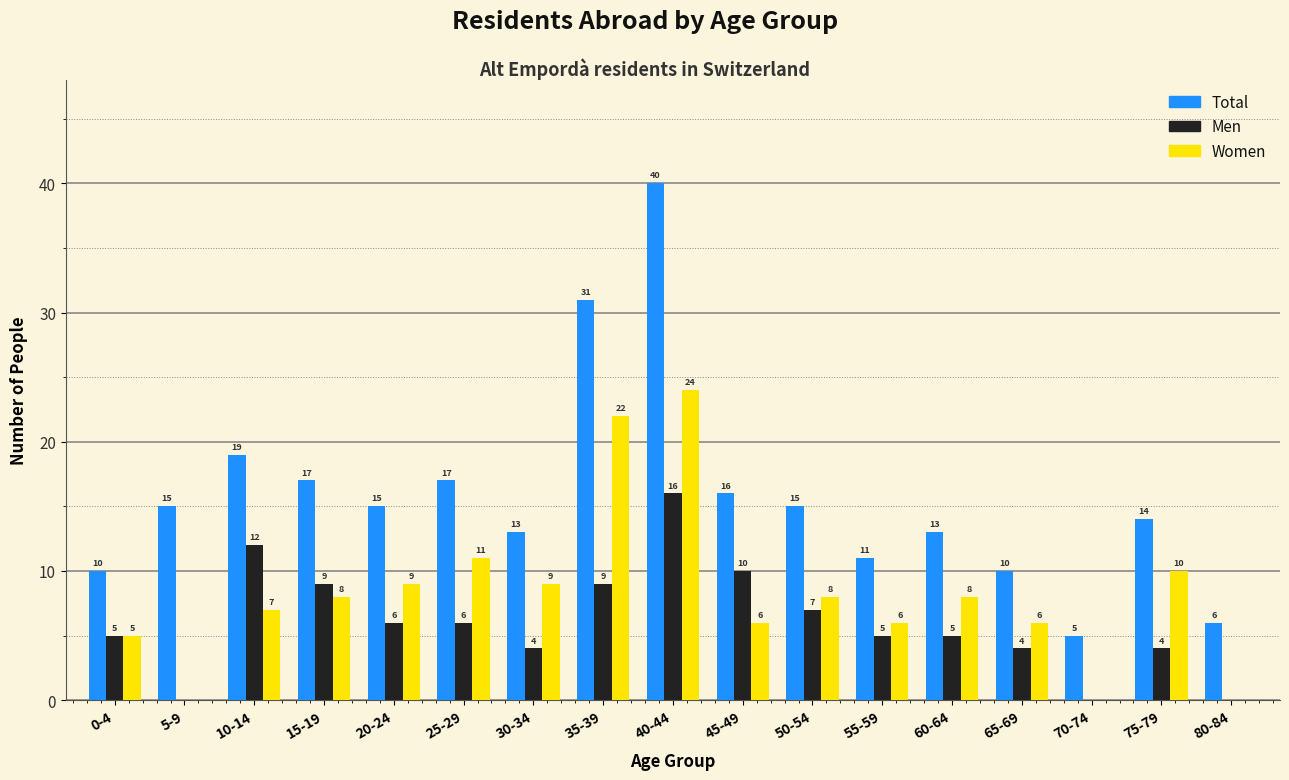

Reading left to right, list all the values displayed in this chart.

Total: 0-4=10	5-9=15	10-14=19	15-19=17	20-24=15	25-29=17	30-34=13	35-39=31	40-44=40	45-49=16	50-54=15	55-59=11	60-64=13	65-69=10	70-74=5	75-79=14	80-84=6
Men: 0-4=5	5-9=0	10-14=12	15-19=9	20-24=6	25-29=6	30-34=4	35-39=9	40-44=16	45-49=10	50-54=7	55-59=5	60-64=5	65-69=4	70-74=0	75-79=4	80-84=0
Women: 0-4=5	5-9=0	10-14=7	15-19=8	20-24=9	25-29=11	30-34=9	35-39=22	40-44=24	45-49=6	50-54=8	55-59=6	60-64=8	65-69=6	70-74=0	75-79=10	80-84=0